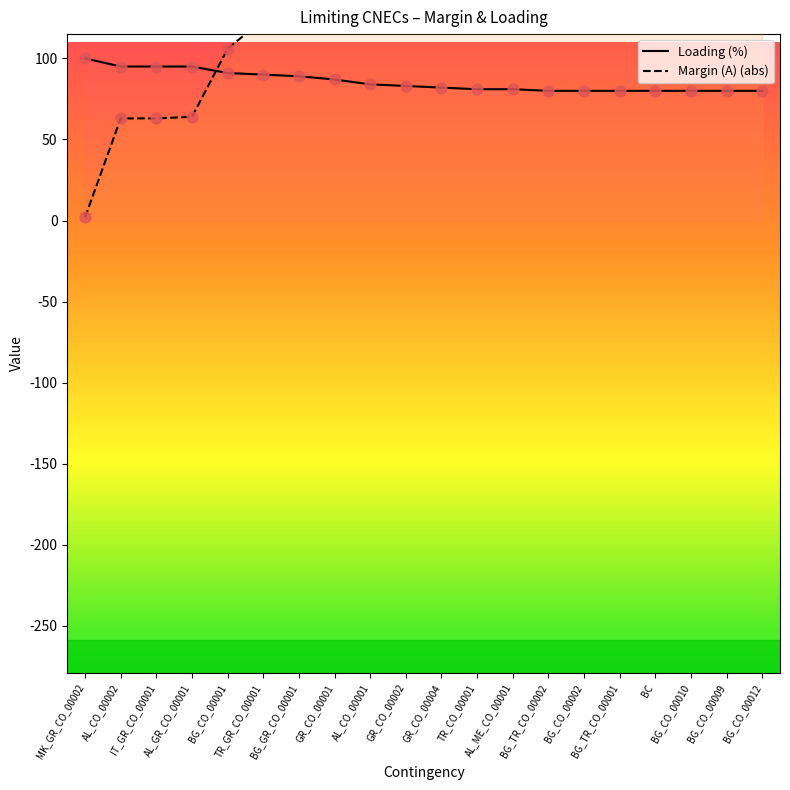

At which category is the sum across all series the highest?

BG_CO_00012